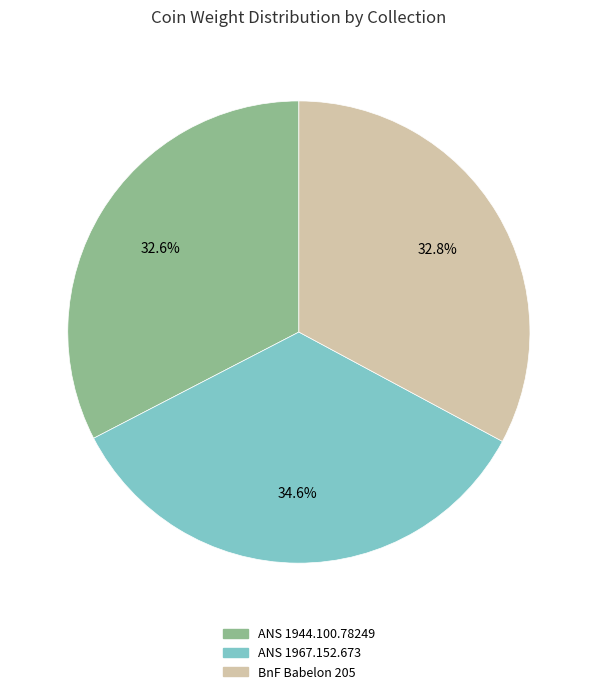

Does BnF Babelon 205 account for over 50% of the chart?

No